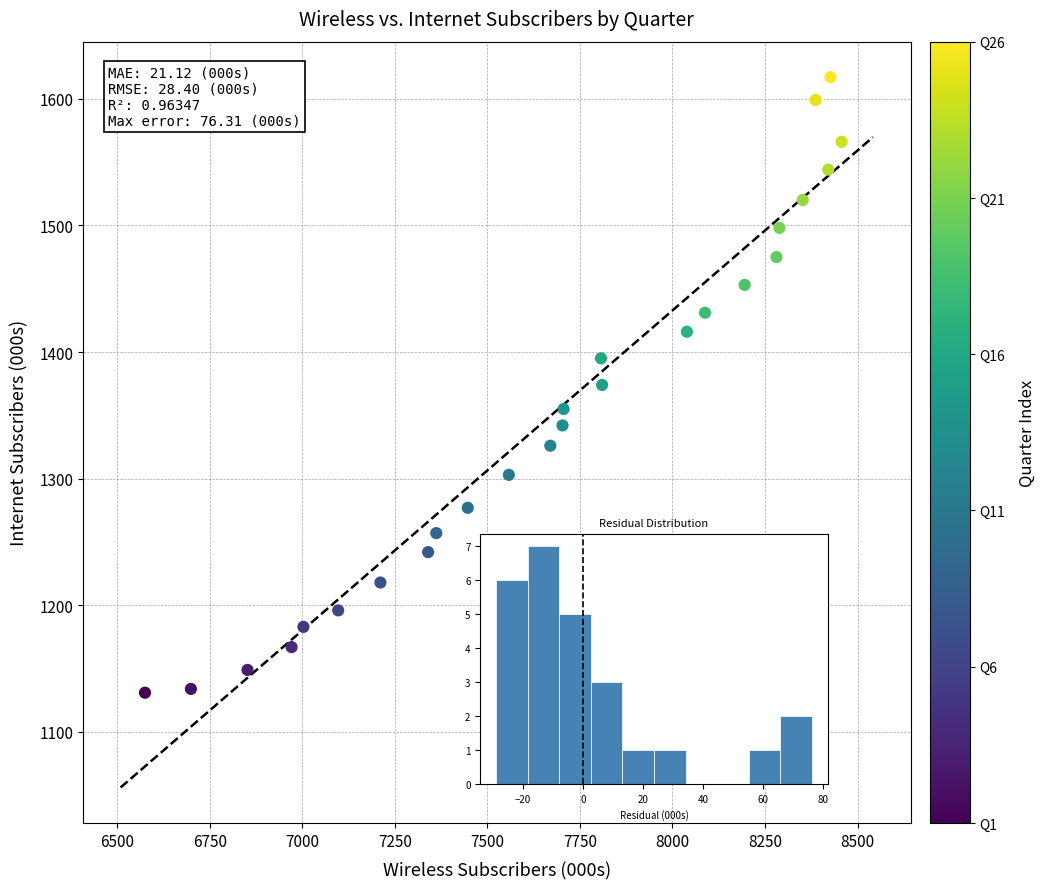

What is the range of Y values (max minus min)?

486